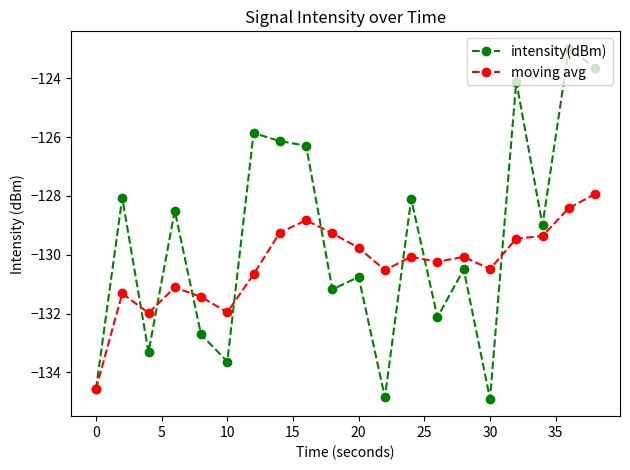

What is the difference between the maximum and minimum values in the intensity(dBm) series?

11.9